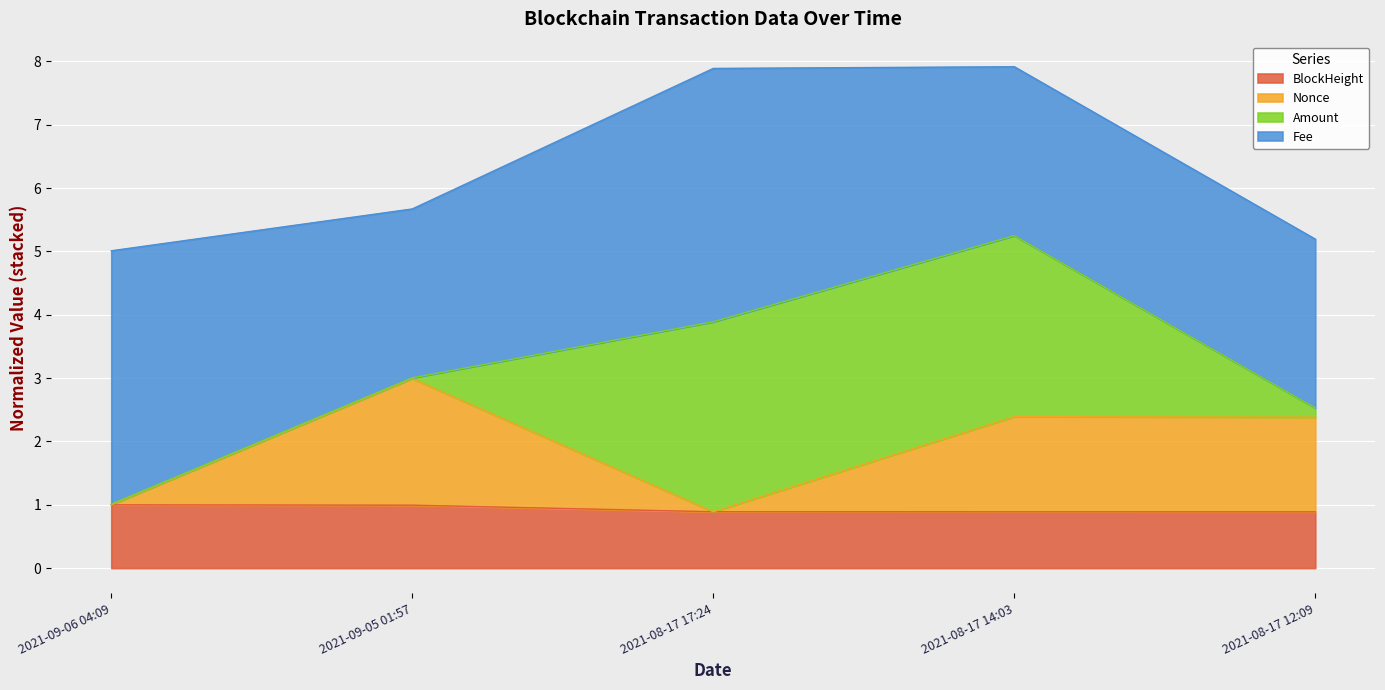

In Amount, how many points are higher than both neighbors (excluding endpoints)?

1